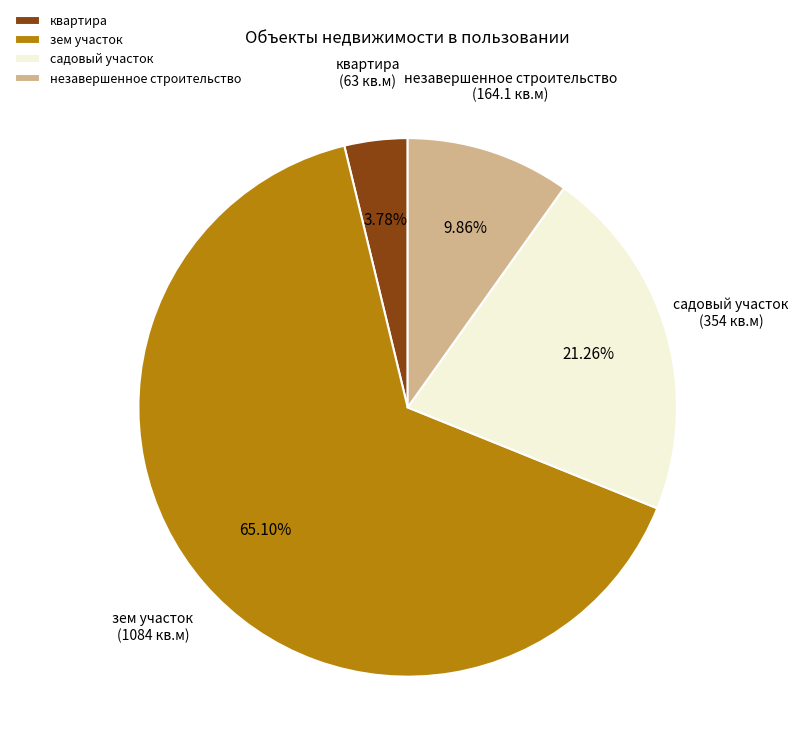

Is there a majority slice in this chart?

Yes